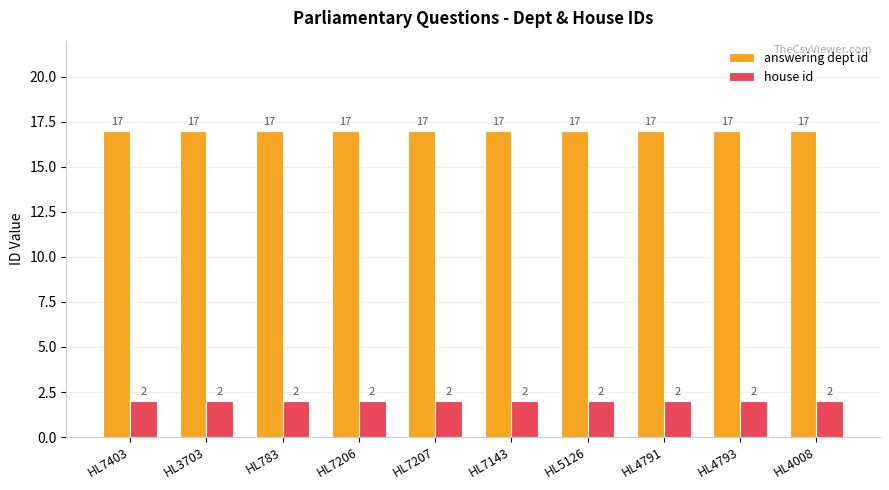

List the series in order of their peak value, highest first.

answering dept id, house id